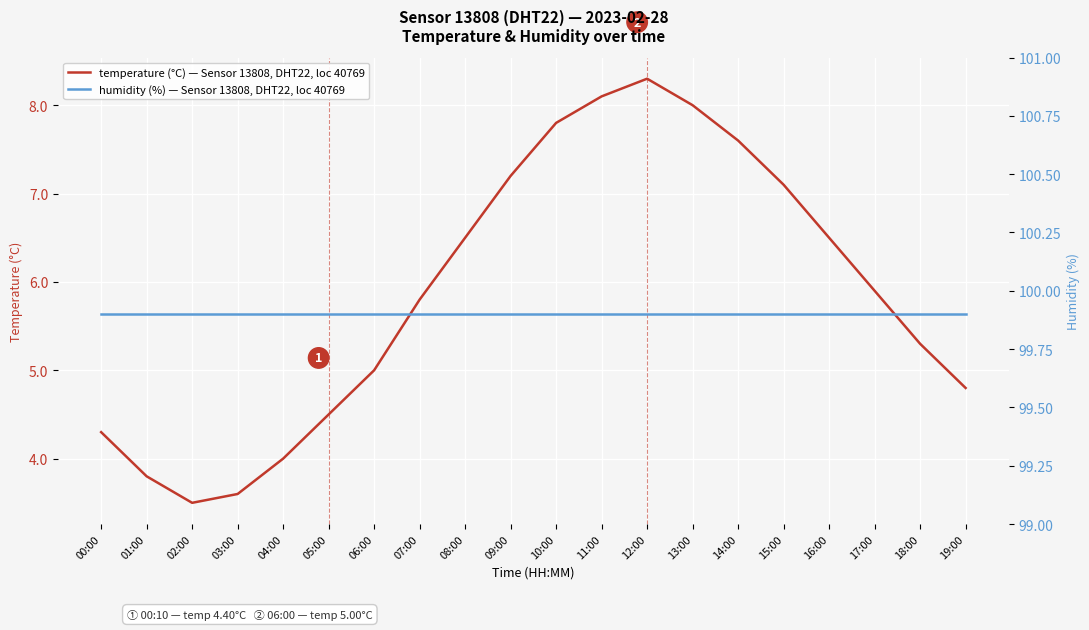

List the labels in order of temperature (°C) — Sensor 13808, DHT22, loc 40769 value, largest first.

12:00, 11:00, 13:00, 10:00, 14:00, 09:00, 15:00, 08:00, 16:00, 17:00, 07:00, 18:00, 06:00, 19:00, 05:00, 00:00, 04:00, 01:00, 03:00, 02:00